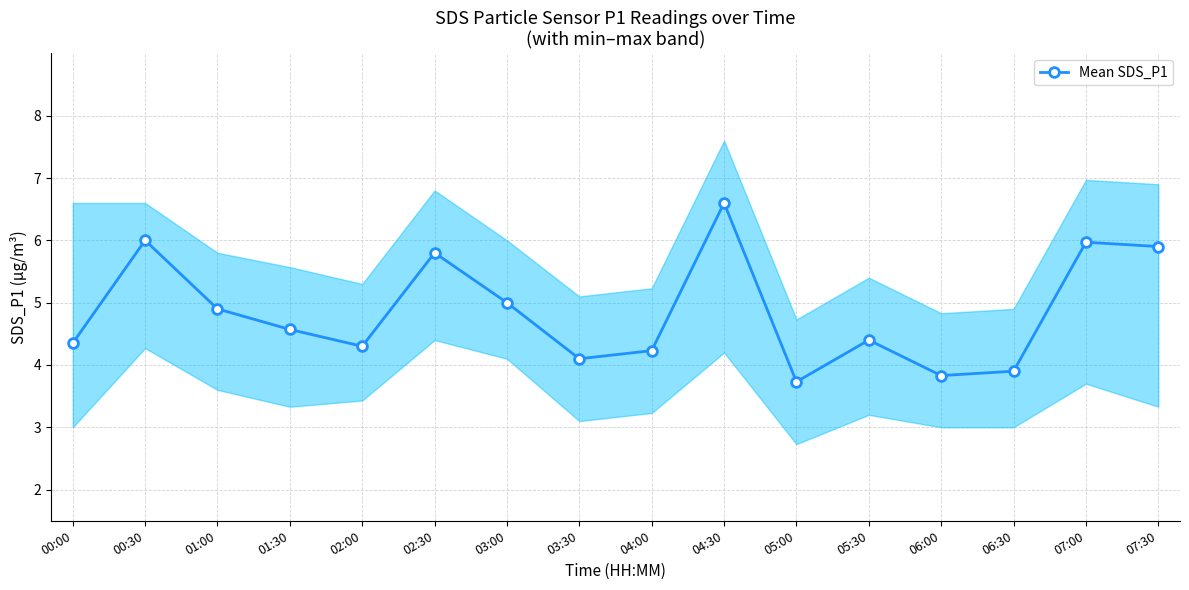

What is the value of the 1st point from the left?

4.3